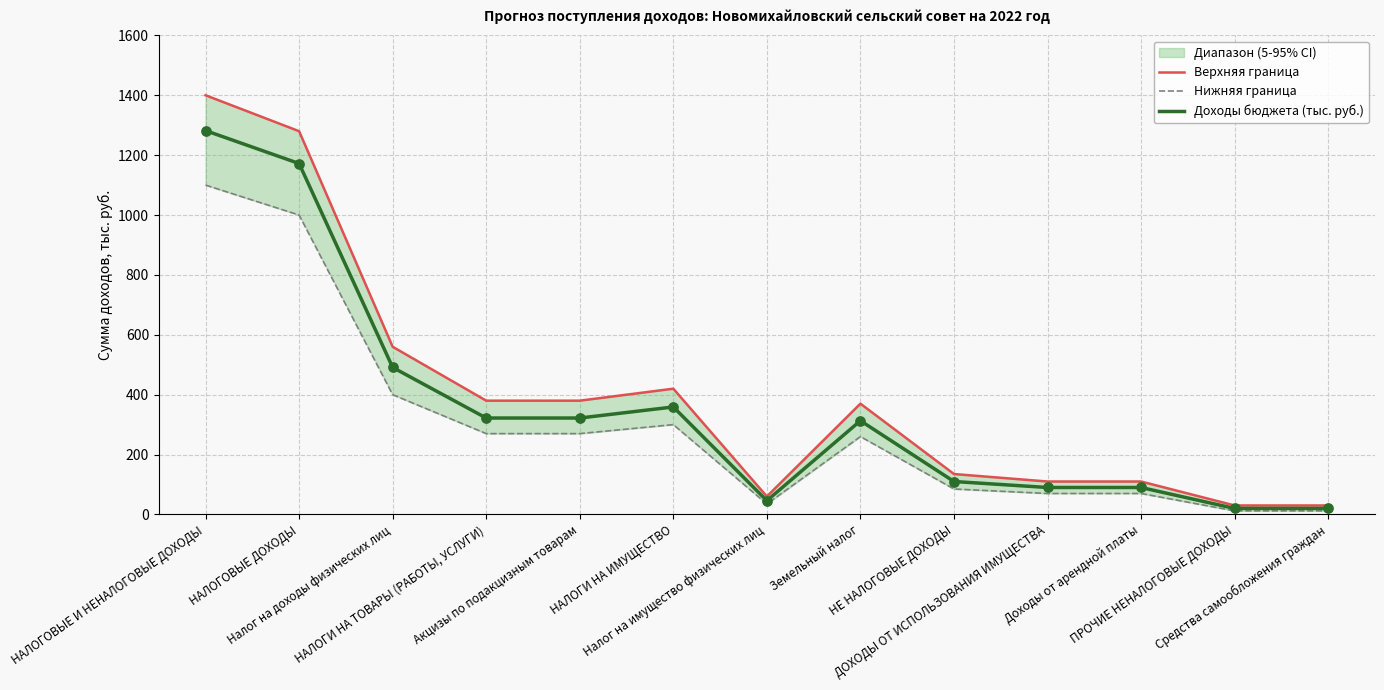

Which series reaches the maximum Y coordinate?

Верхняя граница